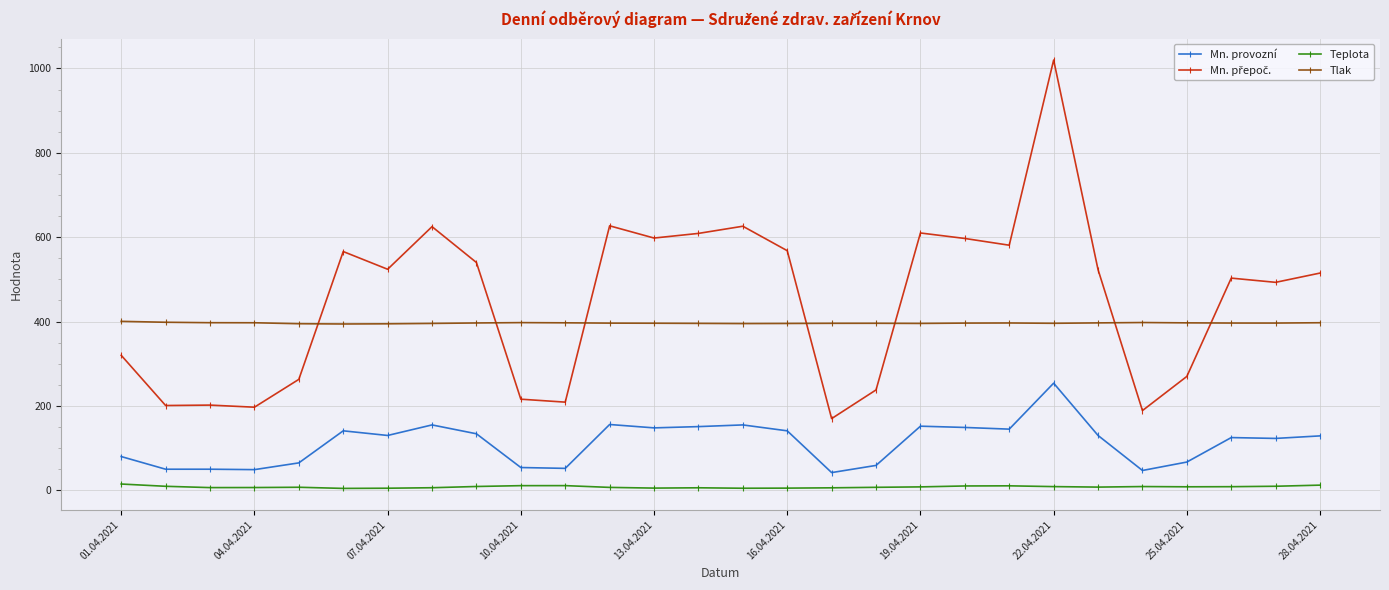

True or false: Mn. provozní has more than 1 points higher than both neighbors.

True